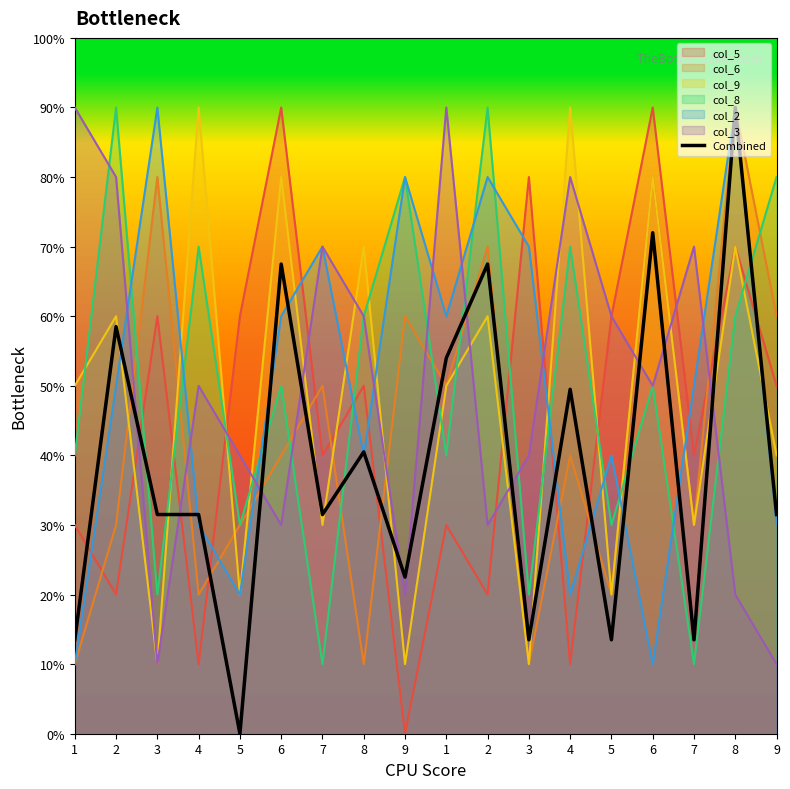

List the labels in order of value, largest first.

8, 6, 6, 2, 2, 1, 4, 8, 3, 4, 7, 9, 9, 1, 3, 5, 7, 5